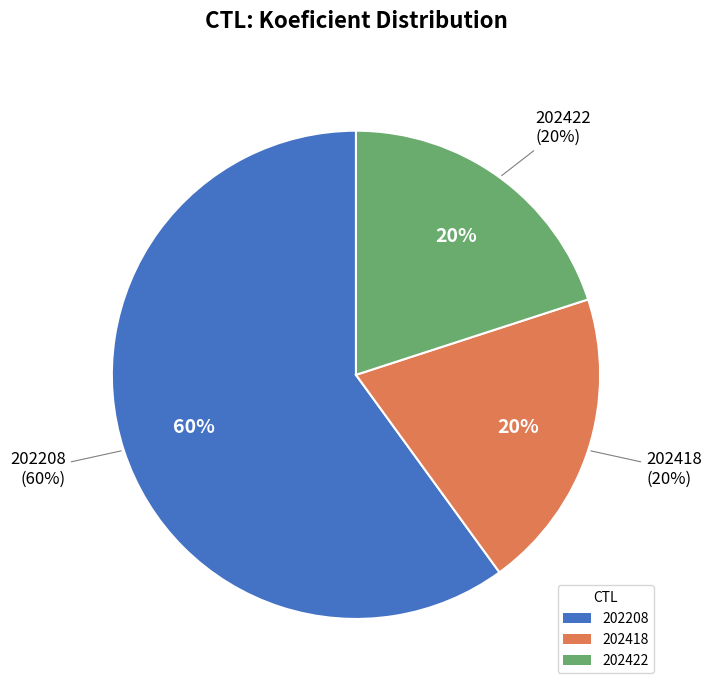

What is the ratio of the value at 202422 to the value at 202208?

0.3